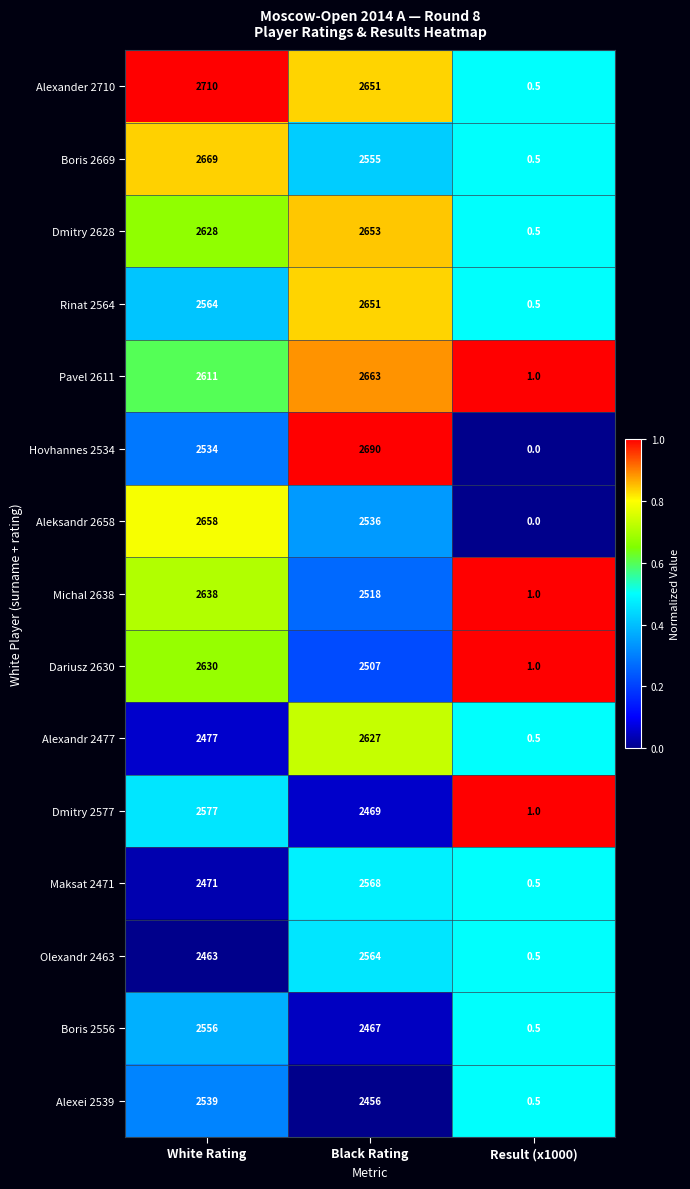

Which series has the largest range (max minus min)?

Alexander 2710